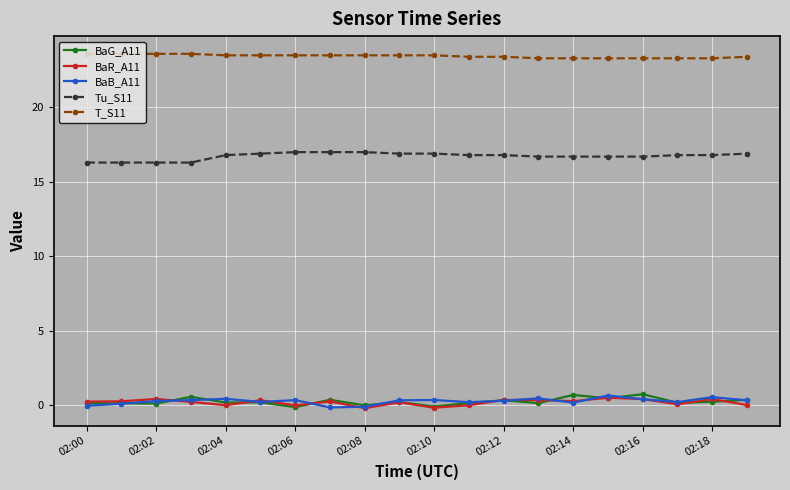

How many lines are shown in the chart?

5